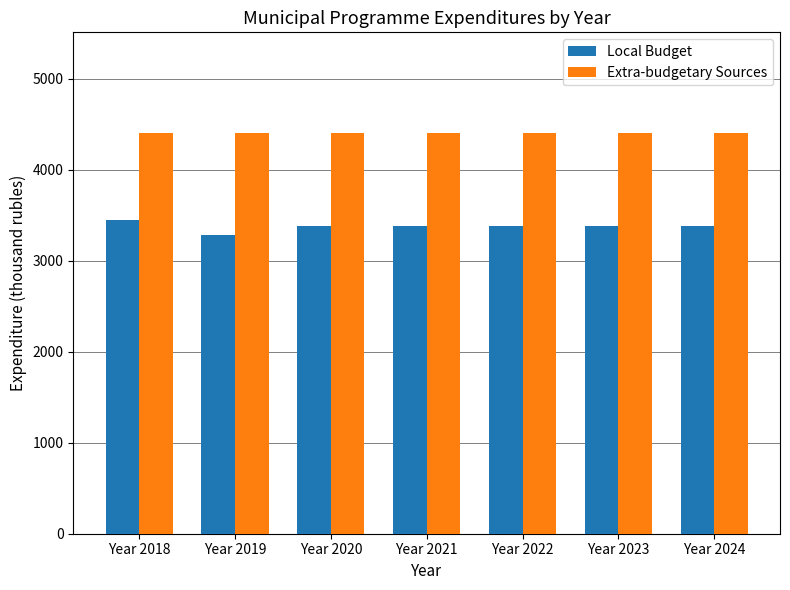

Count the number of data series in this chart.

2